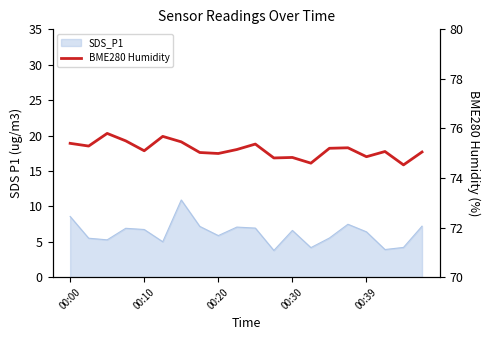

How many lines are shown in the chart?

1